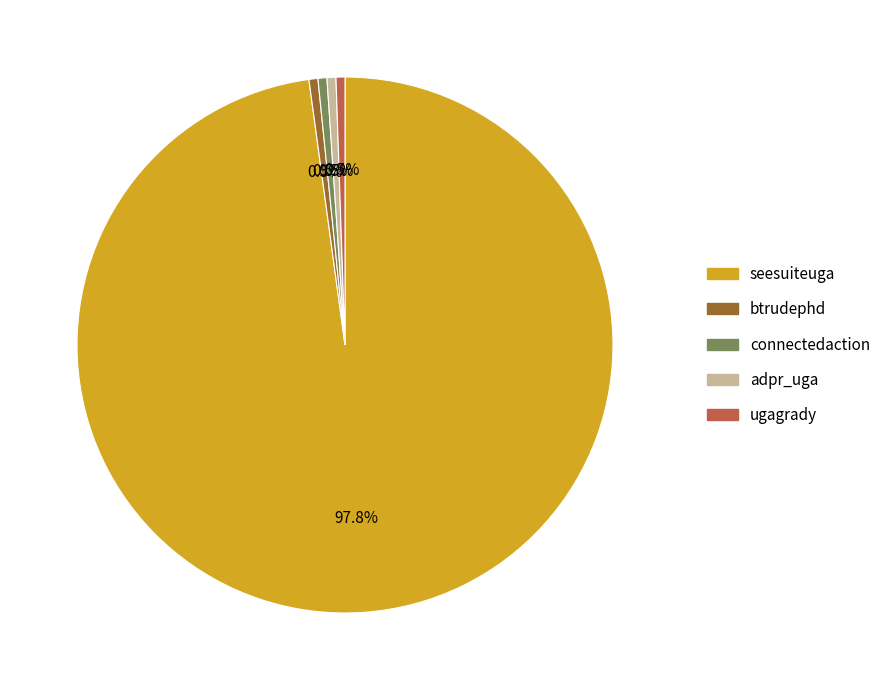

What percentage is NOT represented by connectedaction?

99.5%